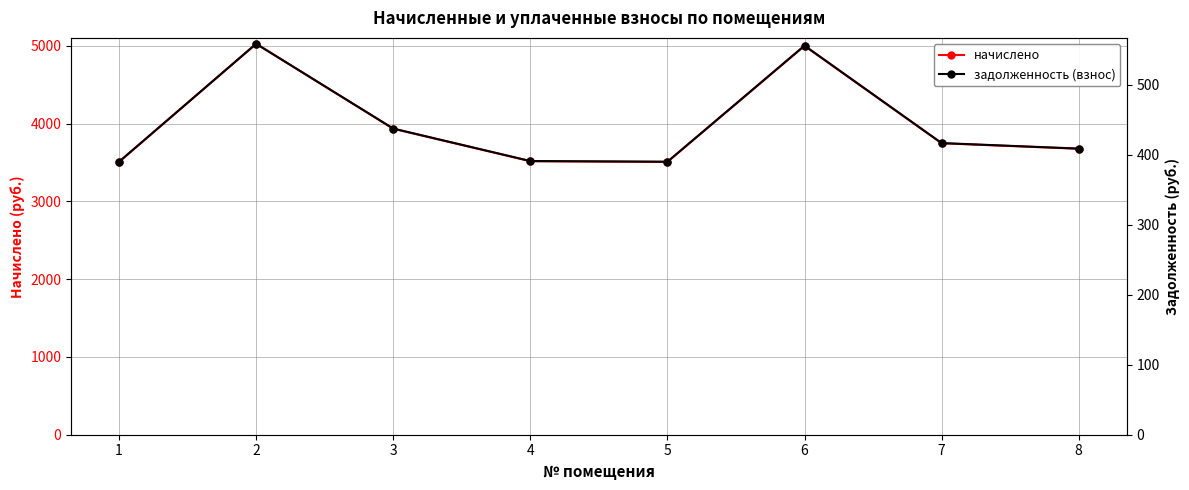

At which category is the sum across all series the highest?

2